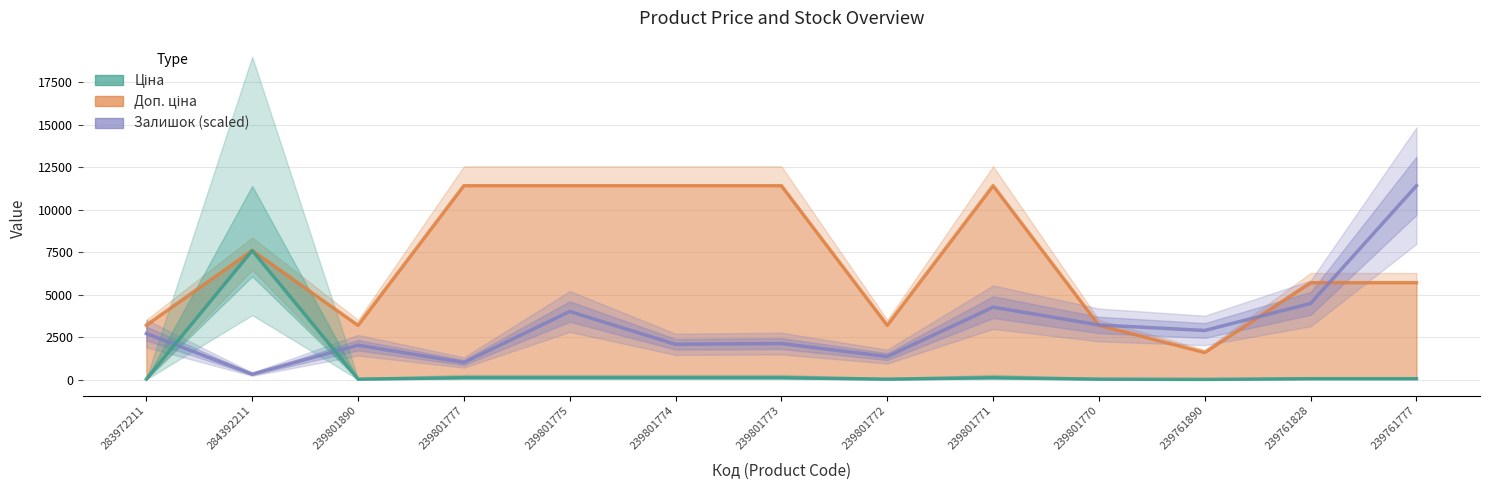

What is the difference between the maximum and second lowest values in the Ціна series?

7564.6